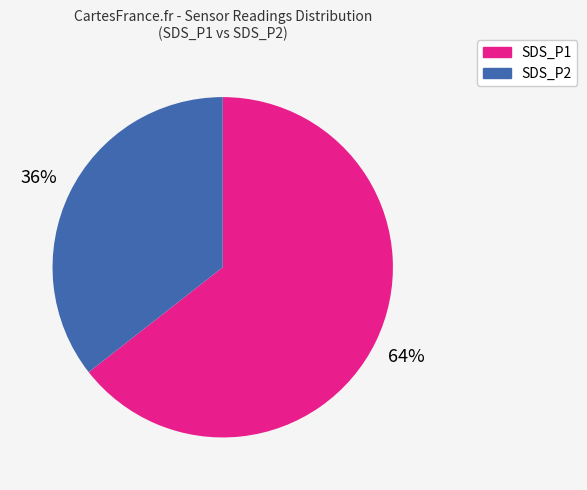

Is it true that SDS_P2 is 50% of the pie?

False